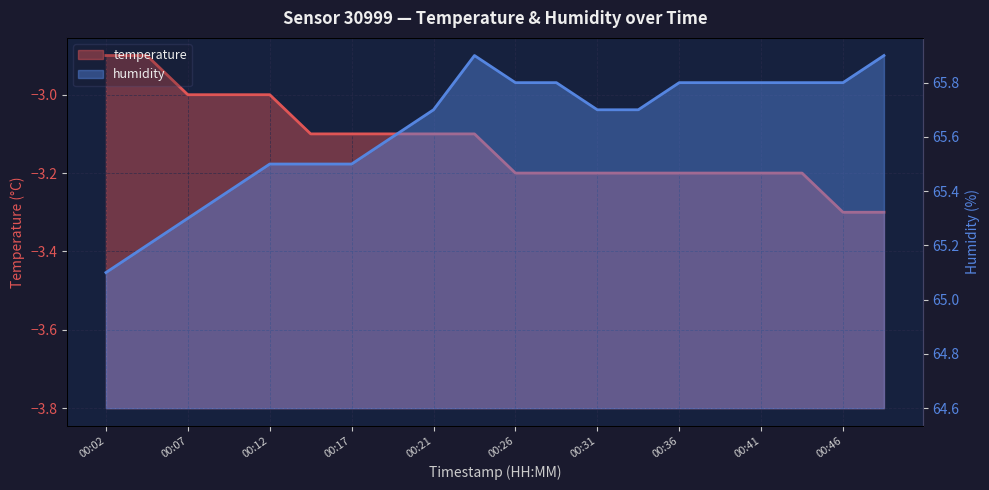

How many categories are shown in the chart?

20